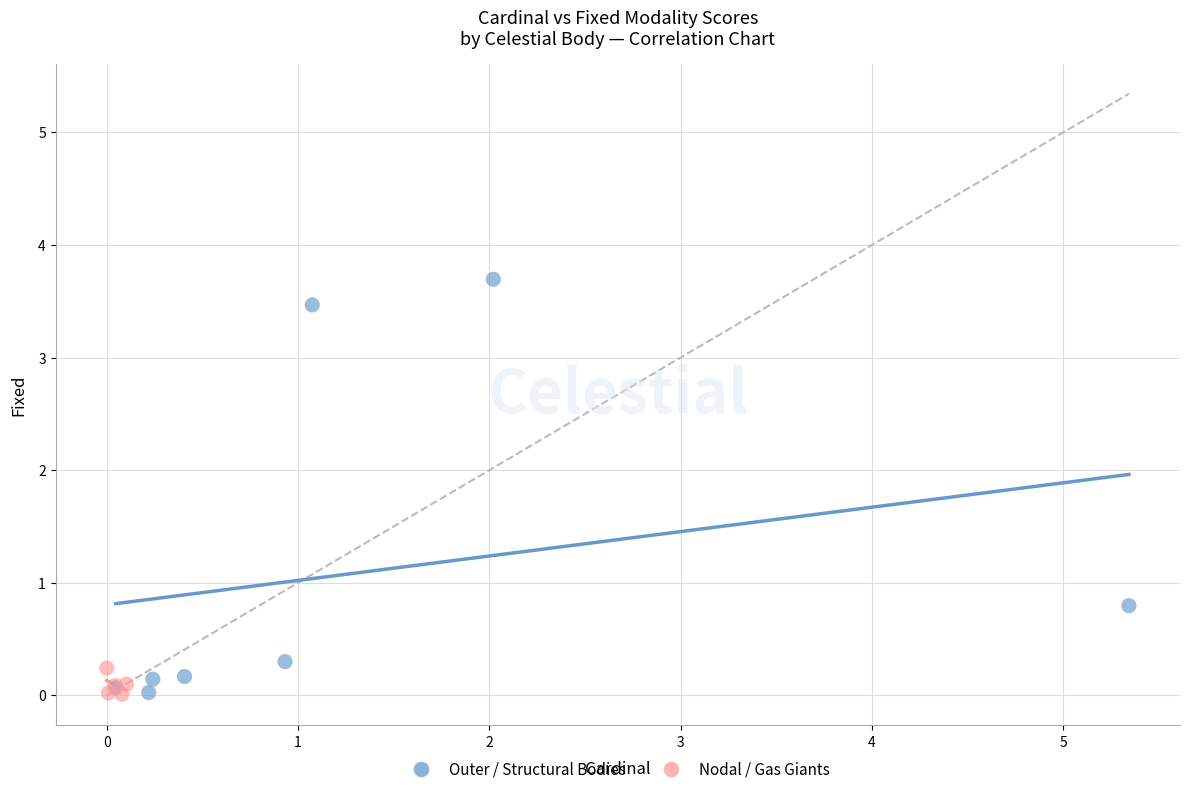

Which series reaches the maximum Y coordinate?

Outer / Structural Bodies